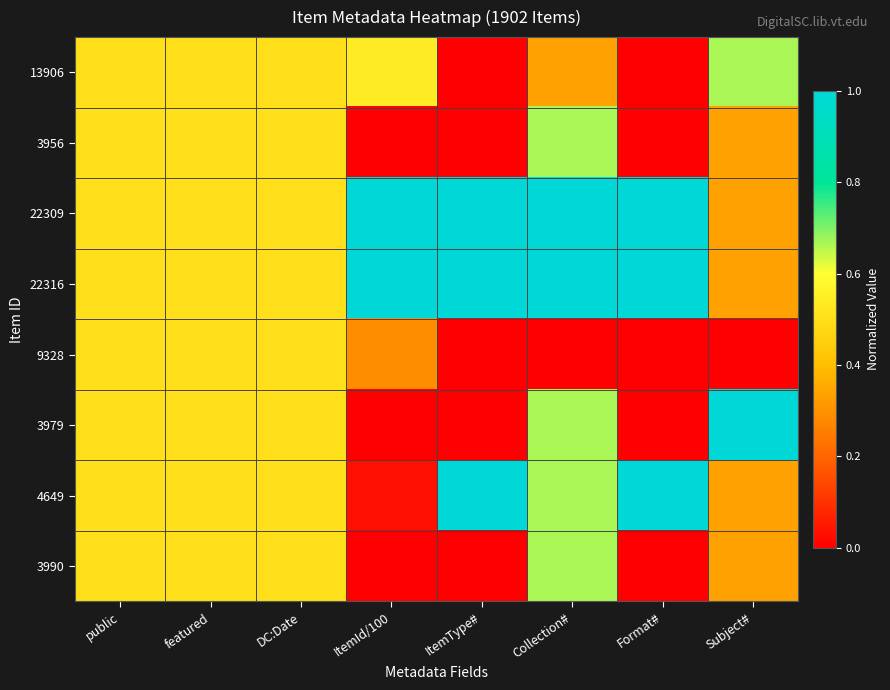

What is the total value across all series at Subject#?

3.3